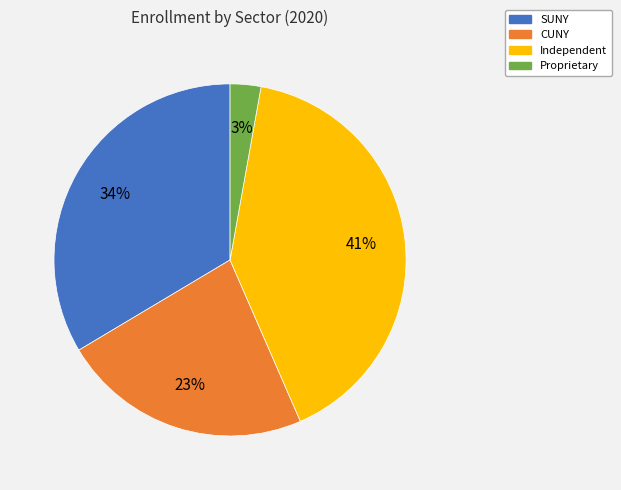

The Independent slice represents 41% of the pie. True or false?

True